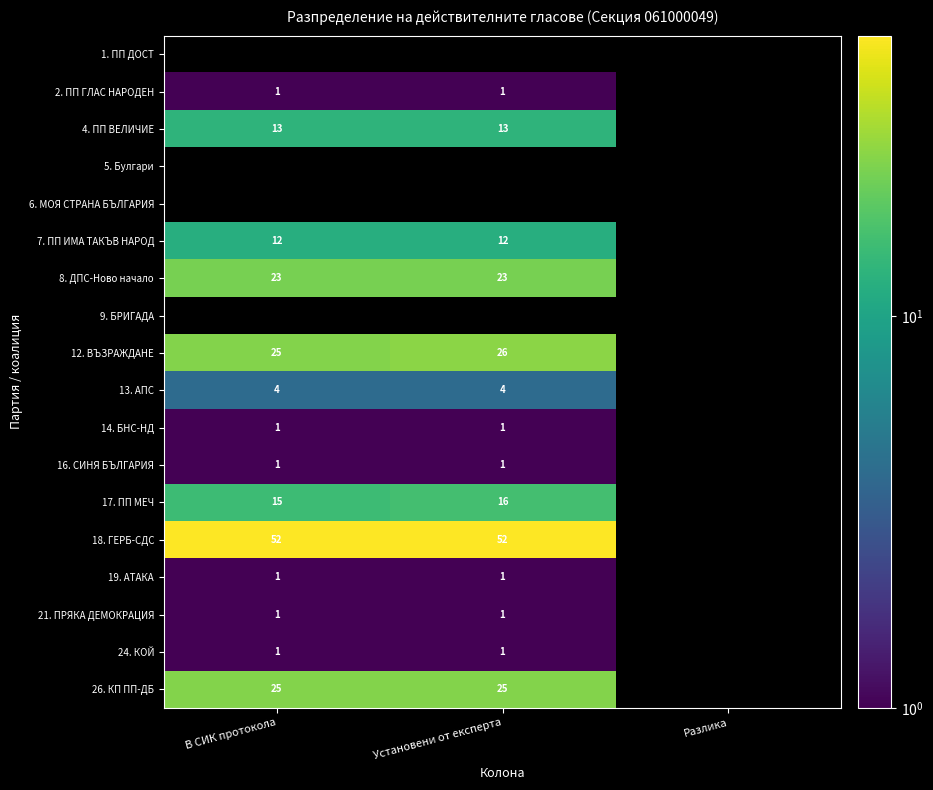

Is the value of 26. КП ПП-ДБ at В СИК протокола greater than the value of 21. ПРЯКА ДЕМОКРАЦИЯ at Установени от експерта?

Yes